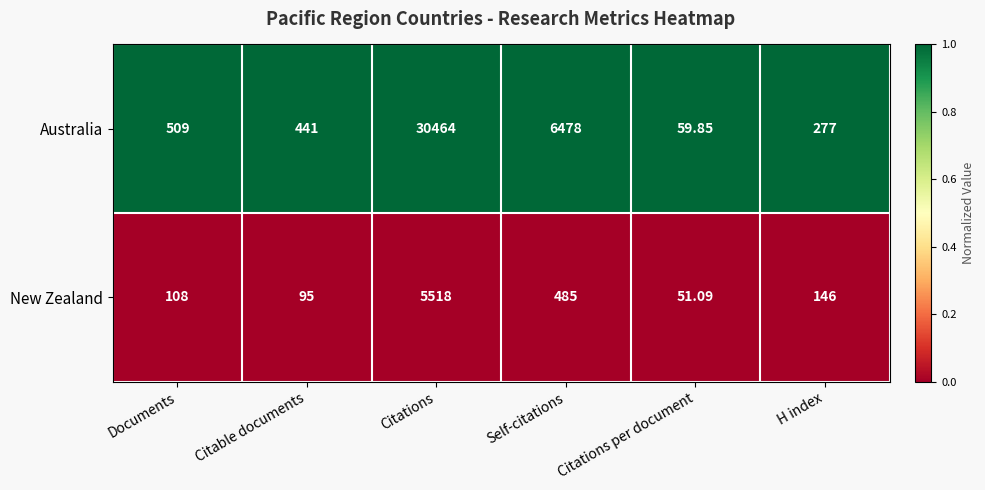

Rank the series by their average value, from highest to lowest.

Australia, New Zealand